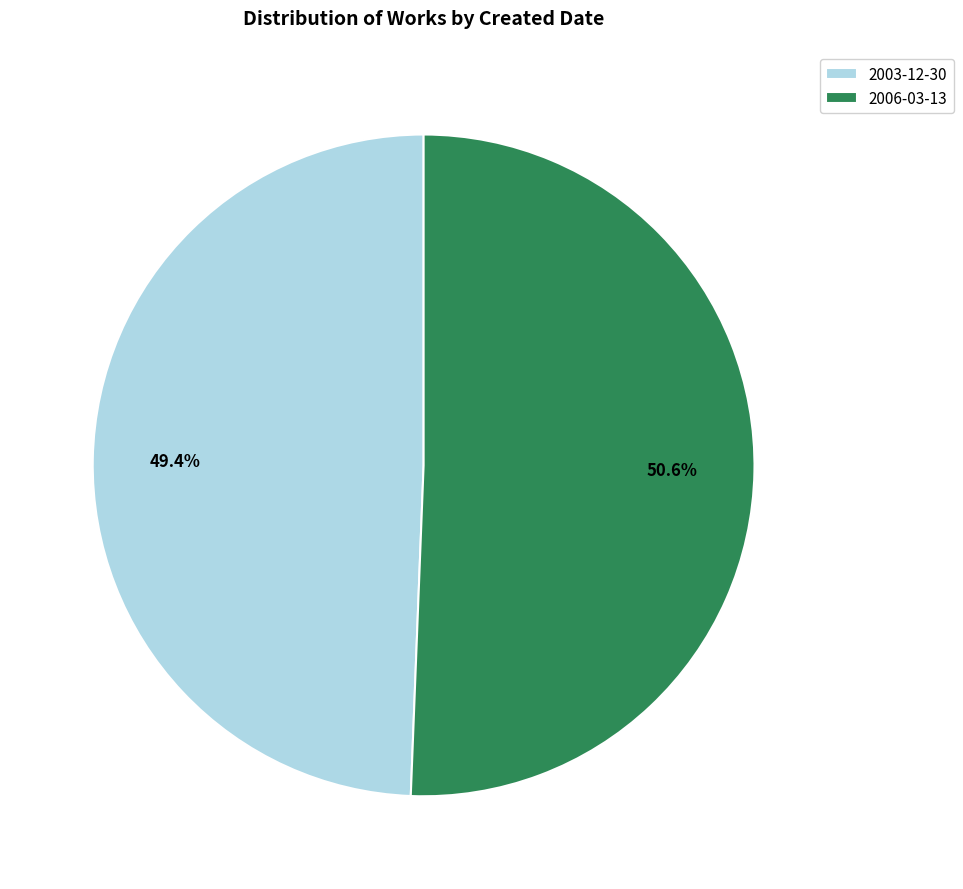

To the nearest percent, what is the average slice percentage?

50%